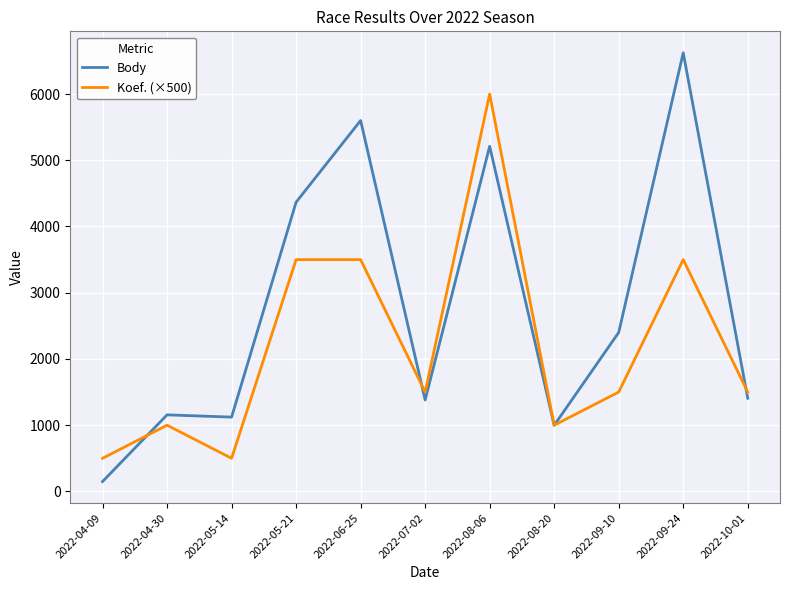

Rank the series by their average value, from highest to lowest.

Body, Koef. (×500)